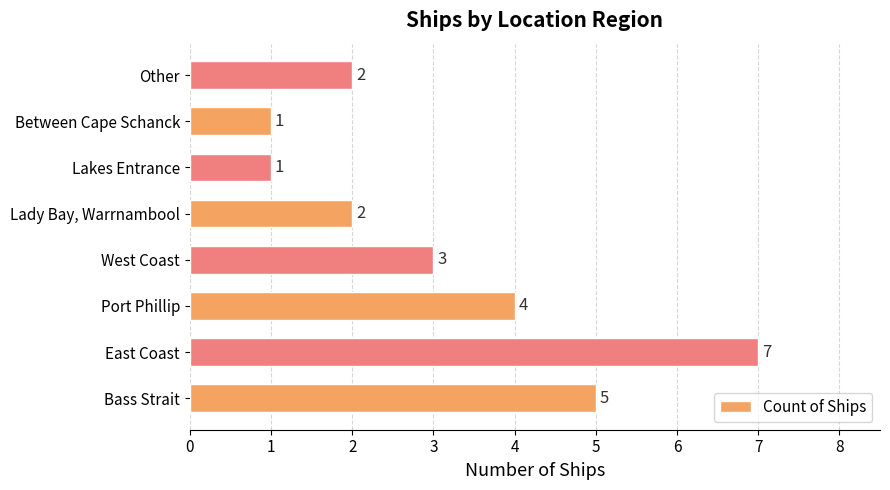

How many distinct data groups are displayed?

1